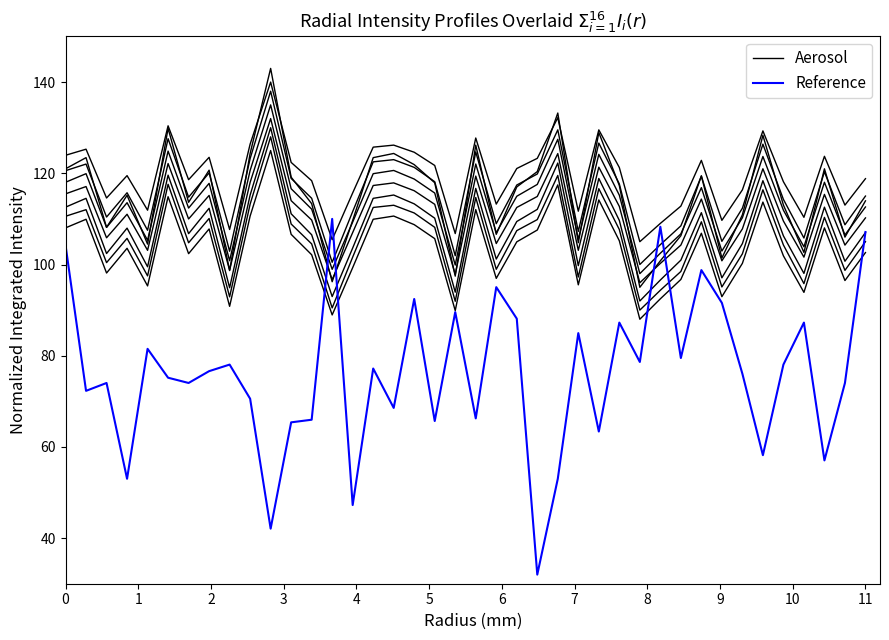

Is it true that Aerosol equals 84.4 at 0?

False